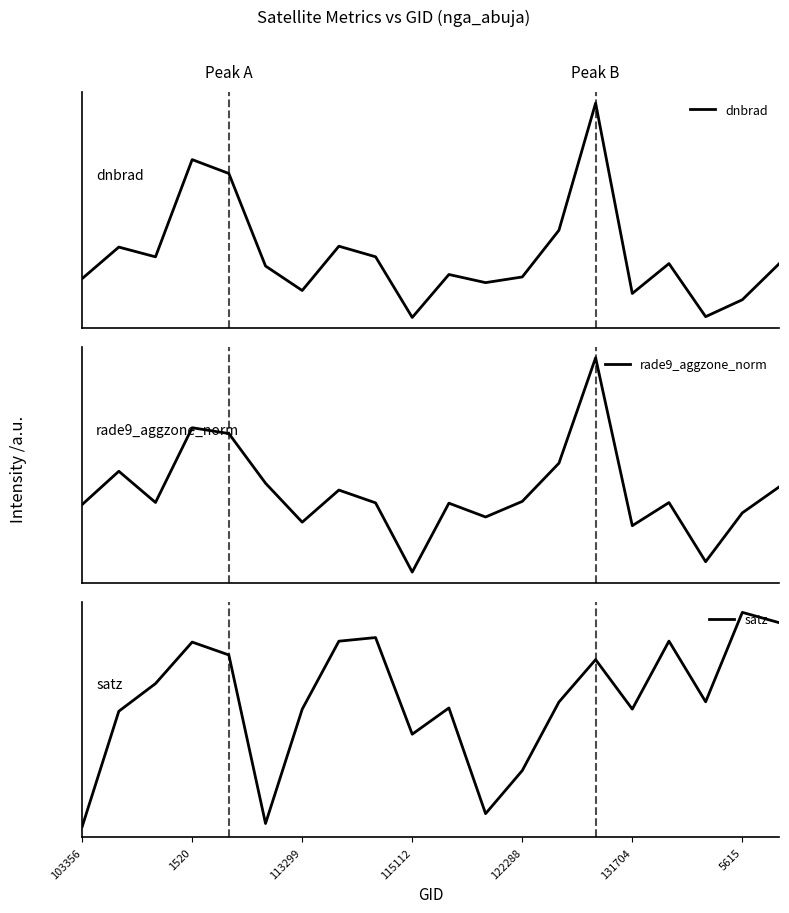

Rank the series by their maximum value, from highest to lowest.

satz, dnbrad, rade9_aggzone_norm